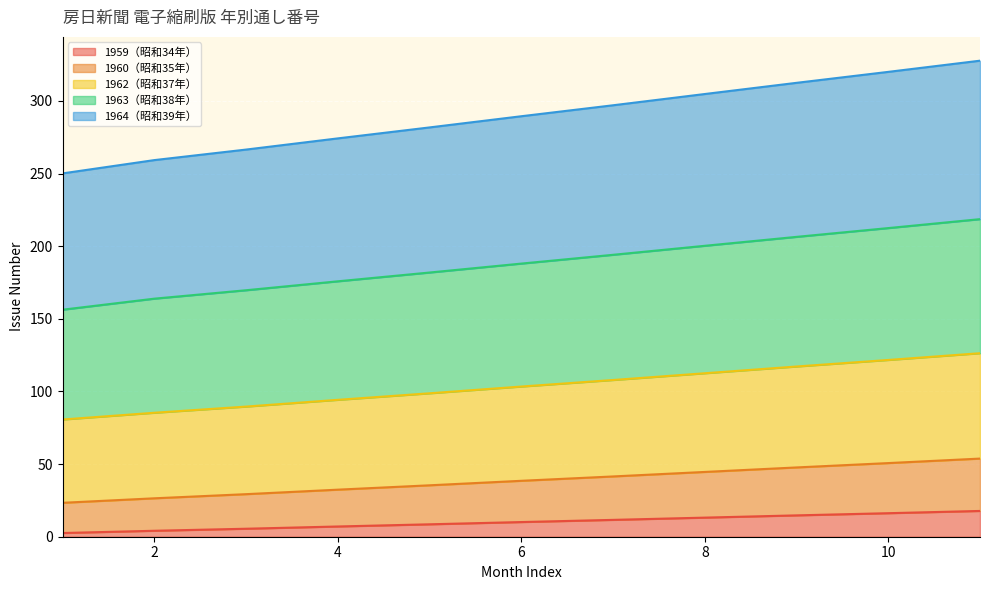

Reading right to left, what are all the values shown in this chart?

1959（昭和34年）: 11=17.8	10=16.2	9=14.7	8=13.2	7=11.6	6=10.1	5=8.6	4=7.0	3=5.5	2=4.1	1=2.5
1960（昭和35年）: 11=53.8	10=50.7	9=47.7	8=44.6	7=41.5	6=38.5	5=35.4	4=32.4	3=29.3	2=26.5	1=23.4
1962（昭和37年）: 11=126.3	10=121.7	9=117.2	8=112.6	7=107.9	6=103.4	5=98.8	4=94.2	3=89.6	2=85.3	1=80.7
1963（昭和38年）: 11=218.7	10=212.5	9=206.4	8=200.3	7=194.1	6=188.1	5=181.9	4=175.8	3=169.7	2=163.9	1=156.3
1964（昭和39年）: 11=327.8	10=320.0	9=312.5	8=304.8	7=297.1	6=289.5	5=281.8	4=274.2	3=266.6	2=259.3	1=250.2